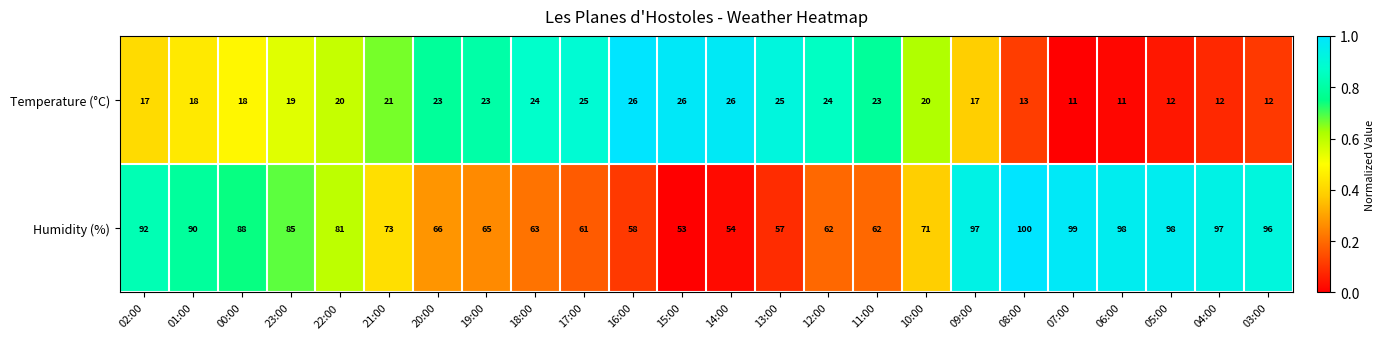

Where does the Humidity (%) series first go above 81?

02:00